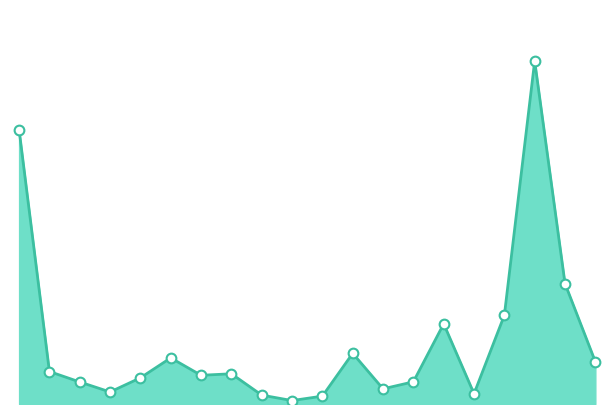

Does the chart have visible grid lines?

No